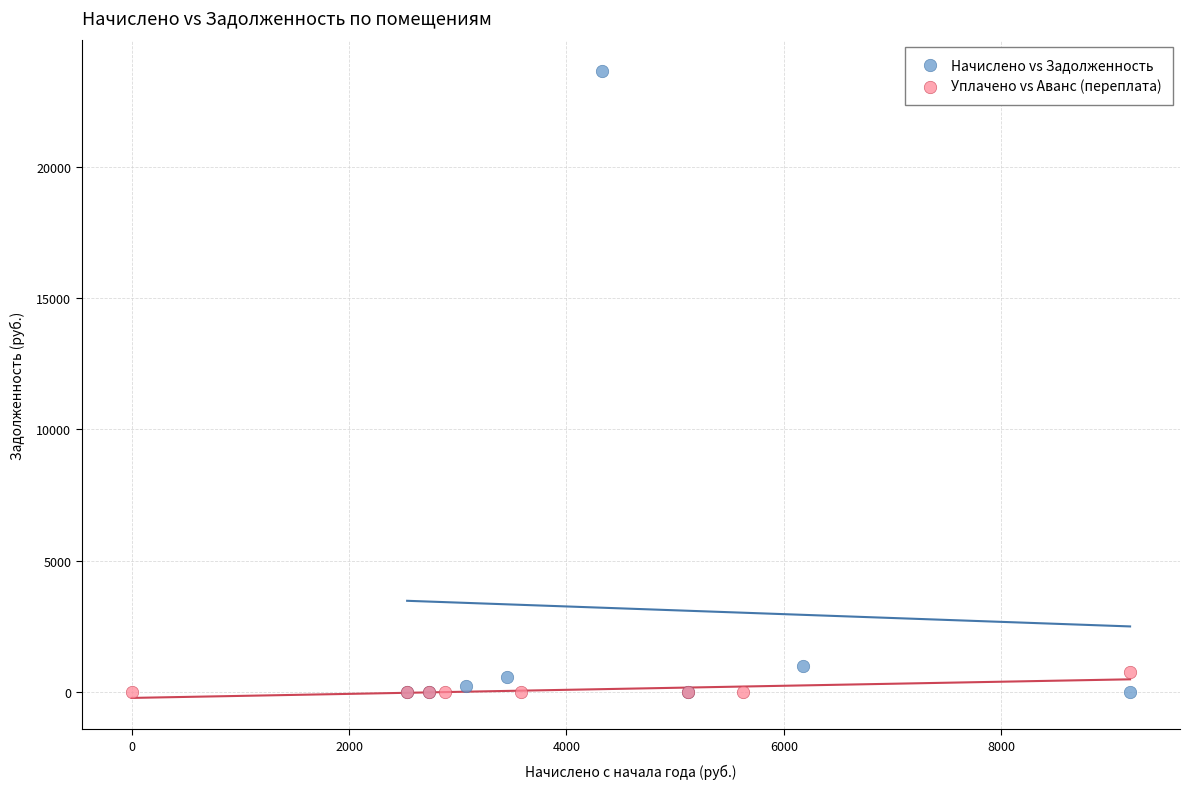

What are all the series names shown in the legend?

Начислено vs Задолженность, Уплачено vs Аванс (переплата)